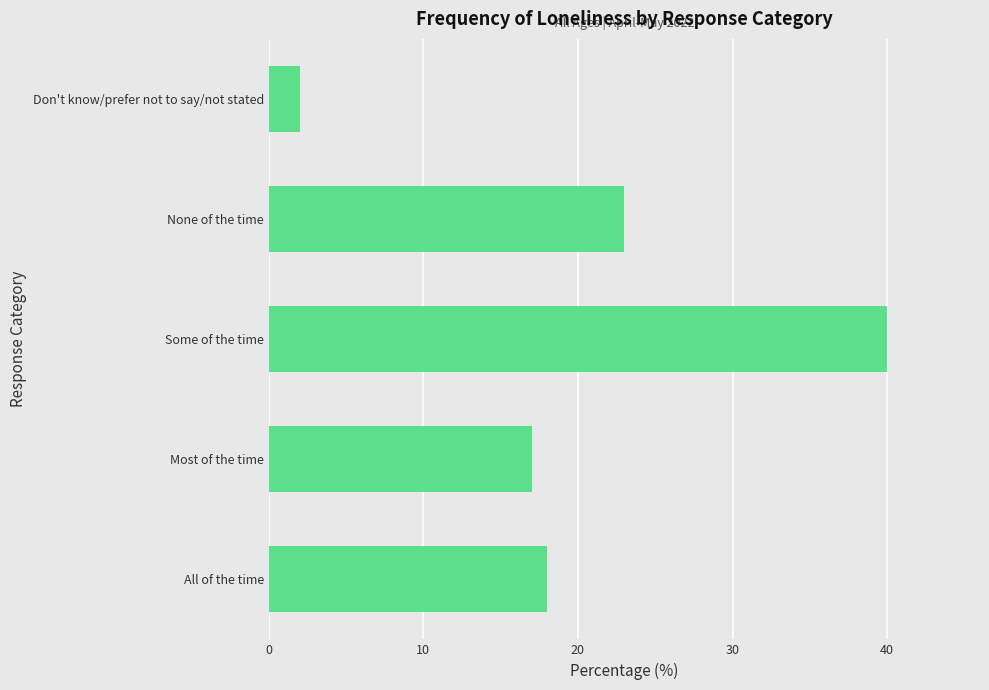

List the labels in order of value, smallest first.

Don't know/prefer not to say/not stated, Most of the time, All of the time, None of the time, Some of the time